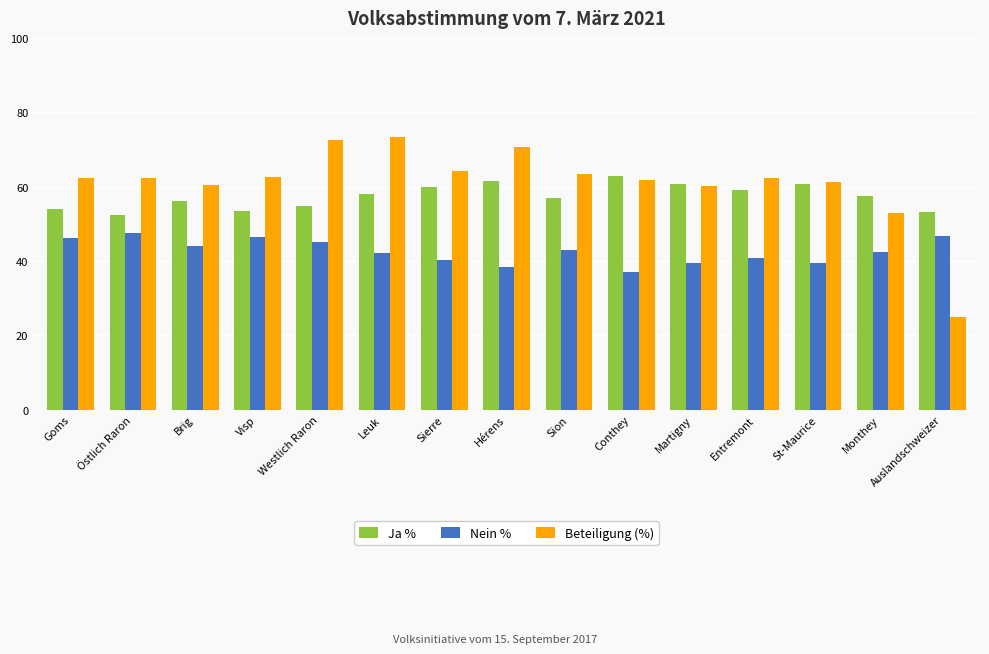

At which category does the chart reach its minimum across all series?

Auslandschweizer